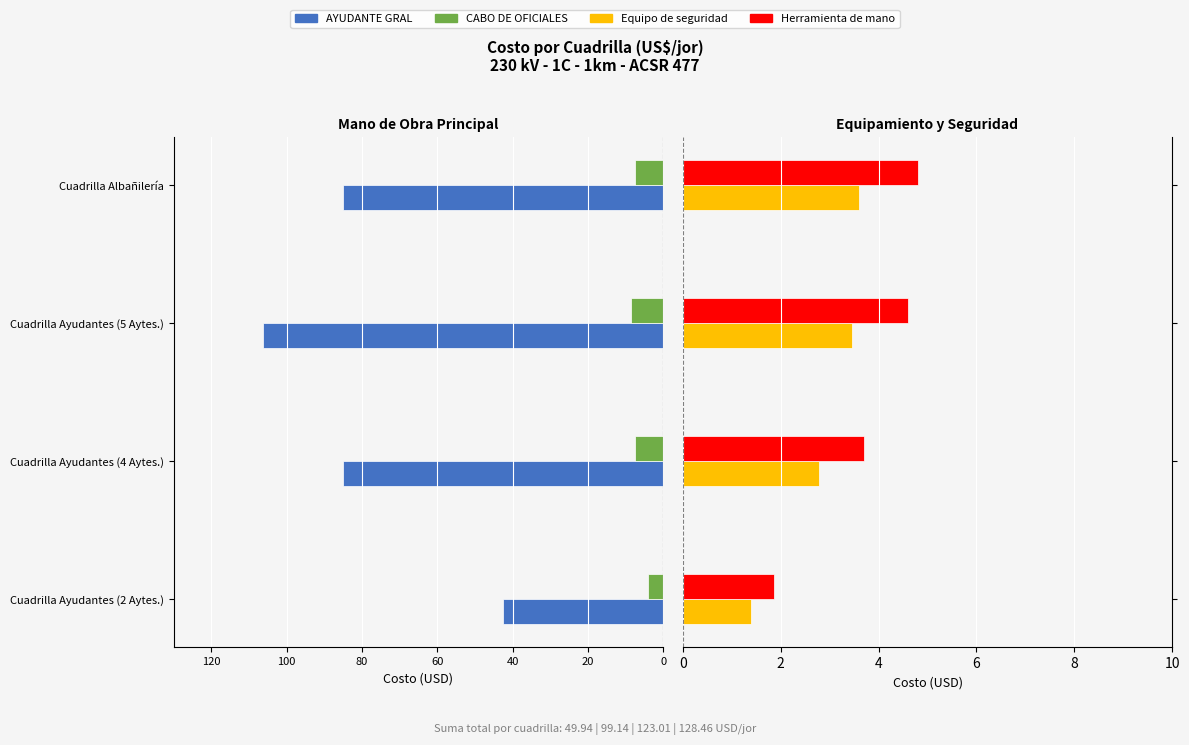

What are all the series names shown in the legend?

AYUDANTE GRAL, CABO DE OFICIALES, Equipo de seguridad, Herramienta de mano